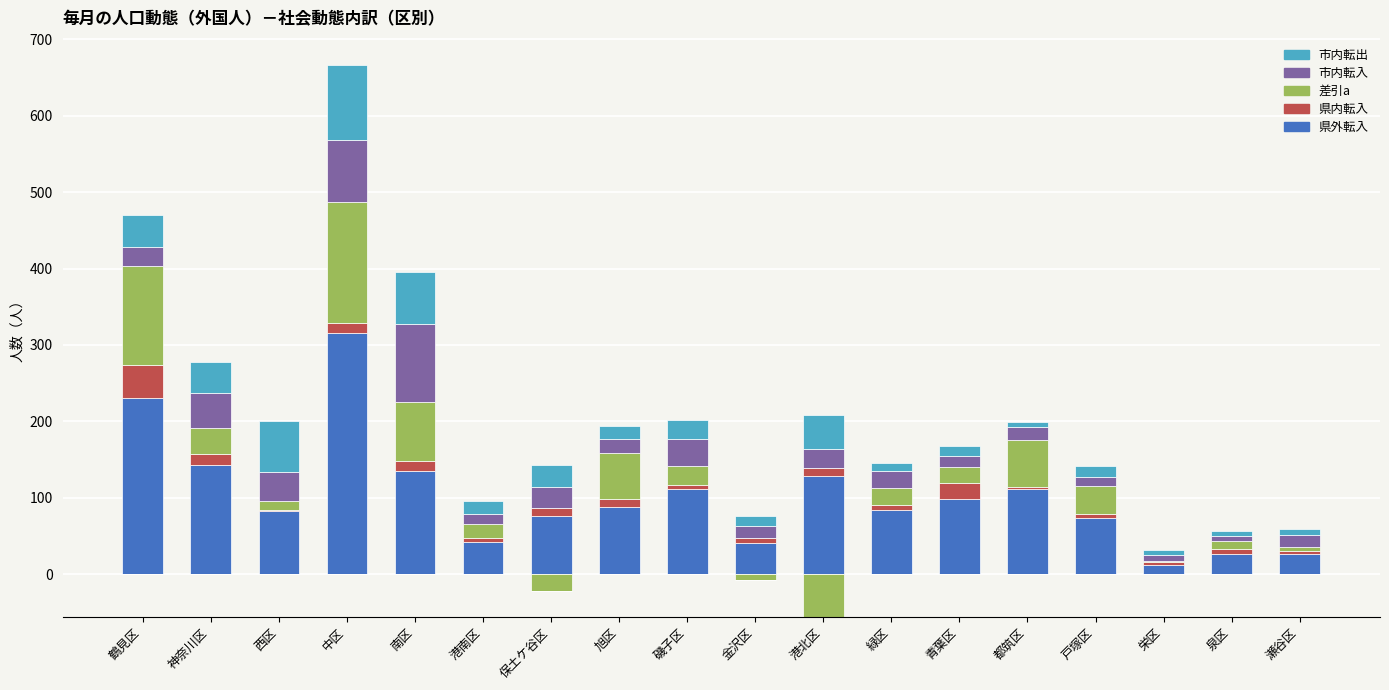

At which category is the sum across all series the highest?

中区